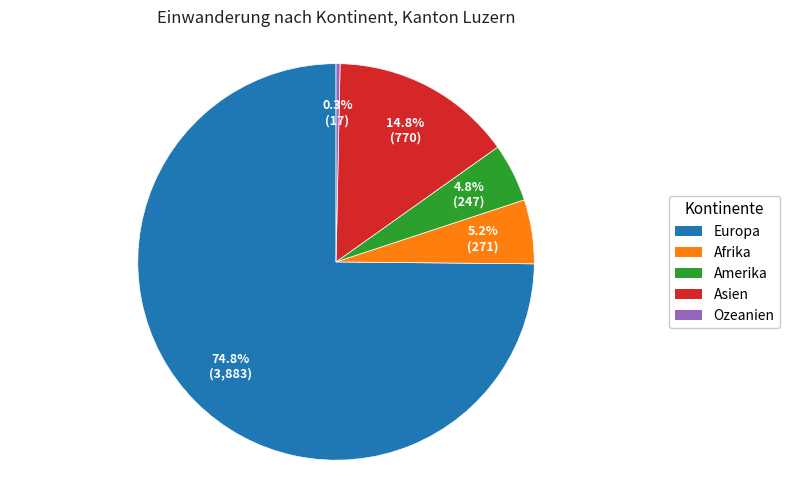

To the nearest percent, what is the average slice percentage?

20%